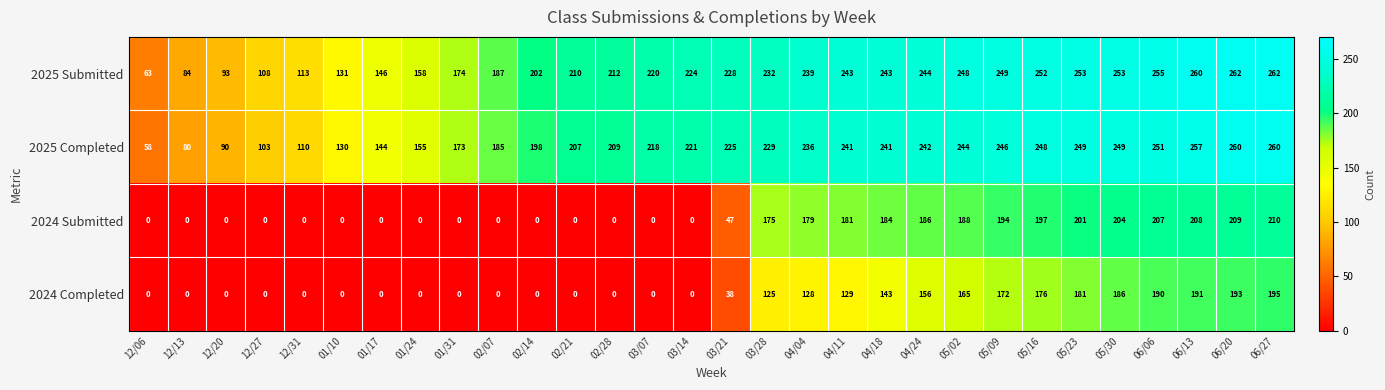

The value of 2024 Completed at 01/10 is 0. True or false?

True